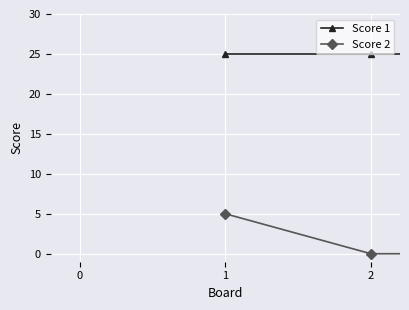

List the series in order of their peak value, highest first.

Score 1, Score 2